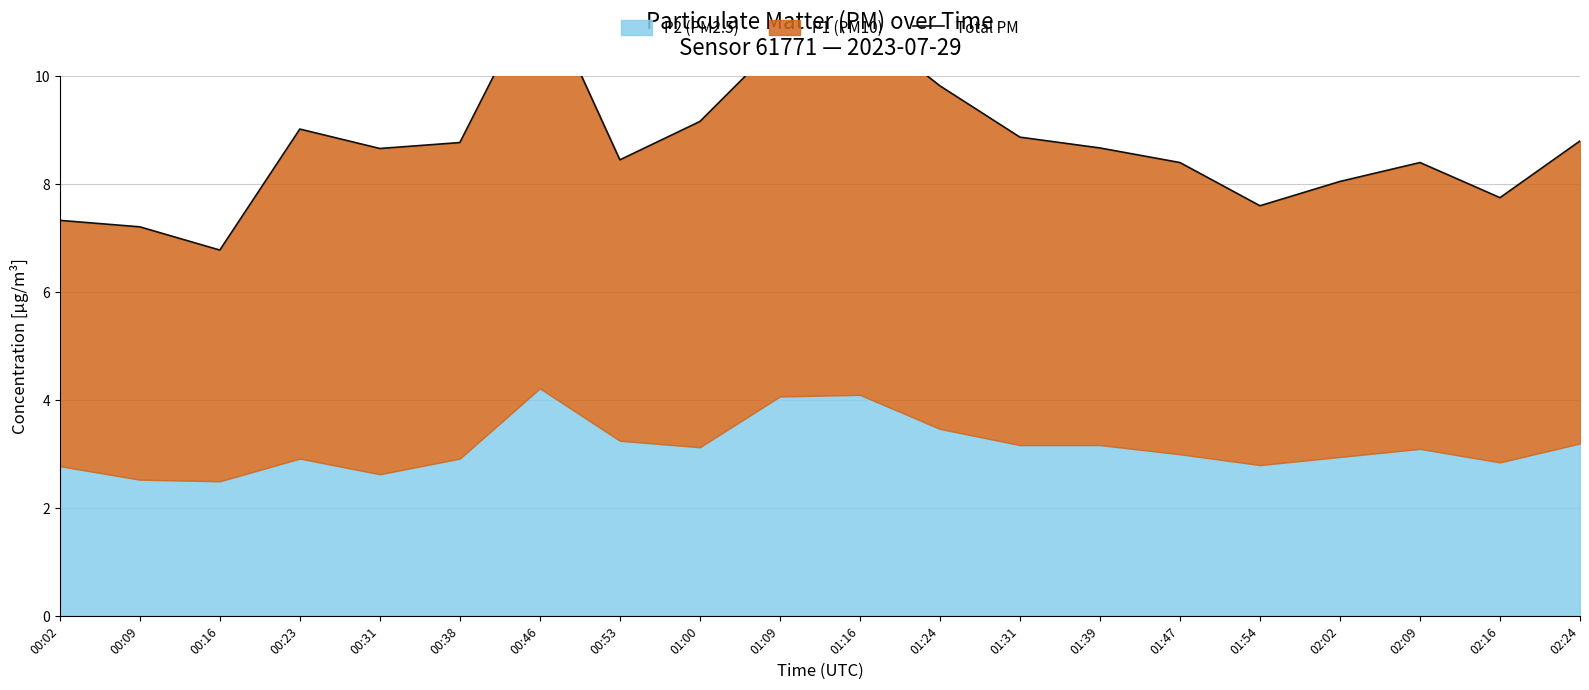

Rank the categories by value from lowest to highest.

00:16, 00:09, 00:02, 01:54, 02:16, 02:02, 01:47, 02:09, 00:53, 00:31, 01:39, 00:38, 02:24, 01:31, 00:23, 01:00, 01:24, 01:09, 01:16, 00:46